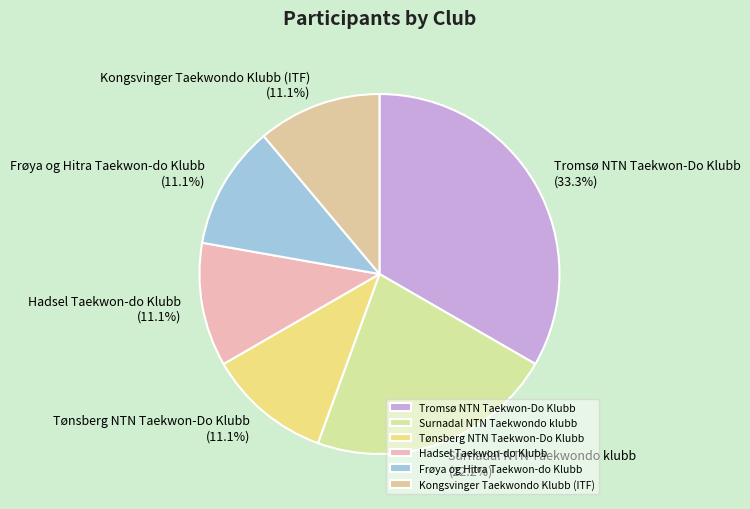

Which slice is the largest?

Tromsø NTN Taekwon-Do Klubb